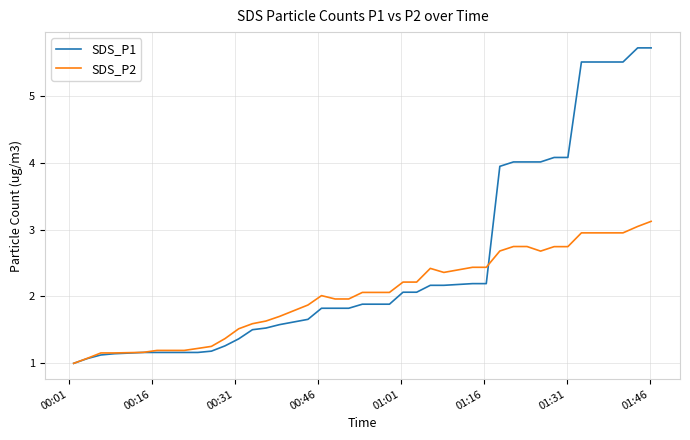

How many lines are shown in the chart?

2